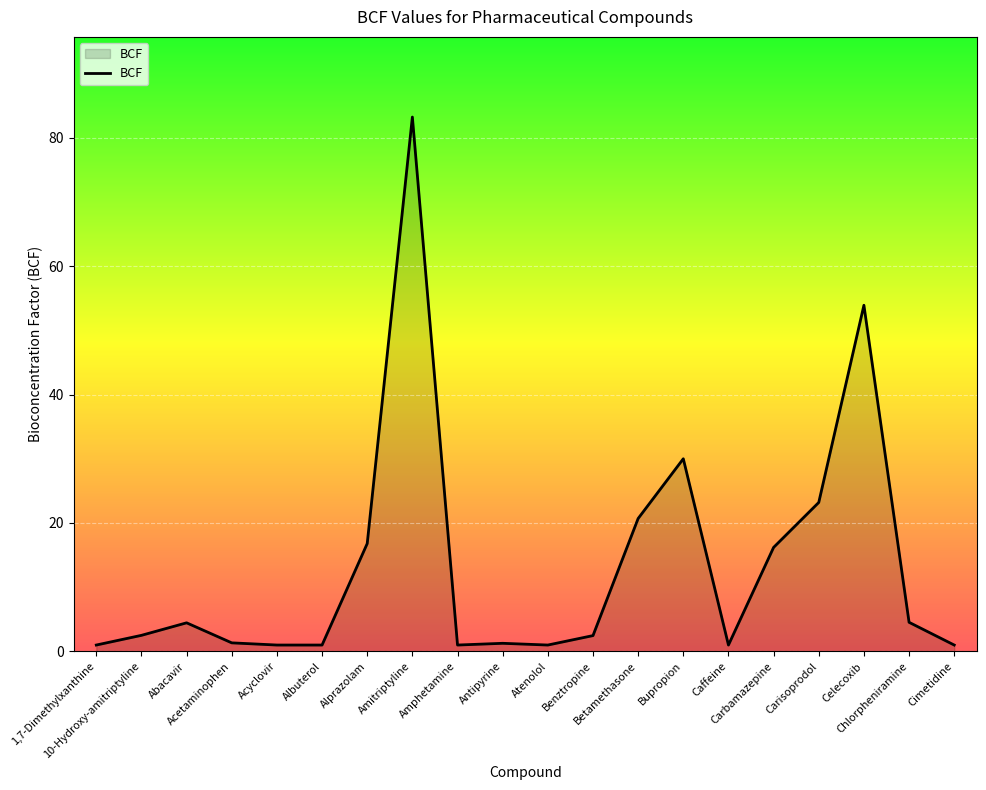

What is the difference between the values at 1,7-Dimethylxanthine and Carisoprodol?

22.2